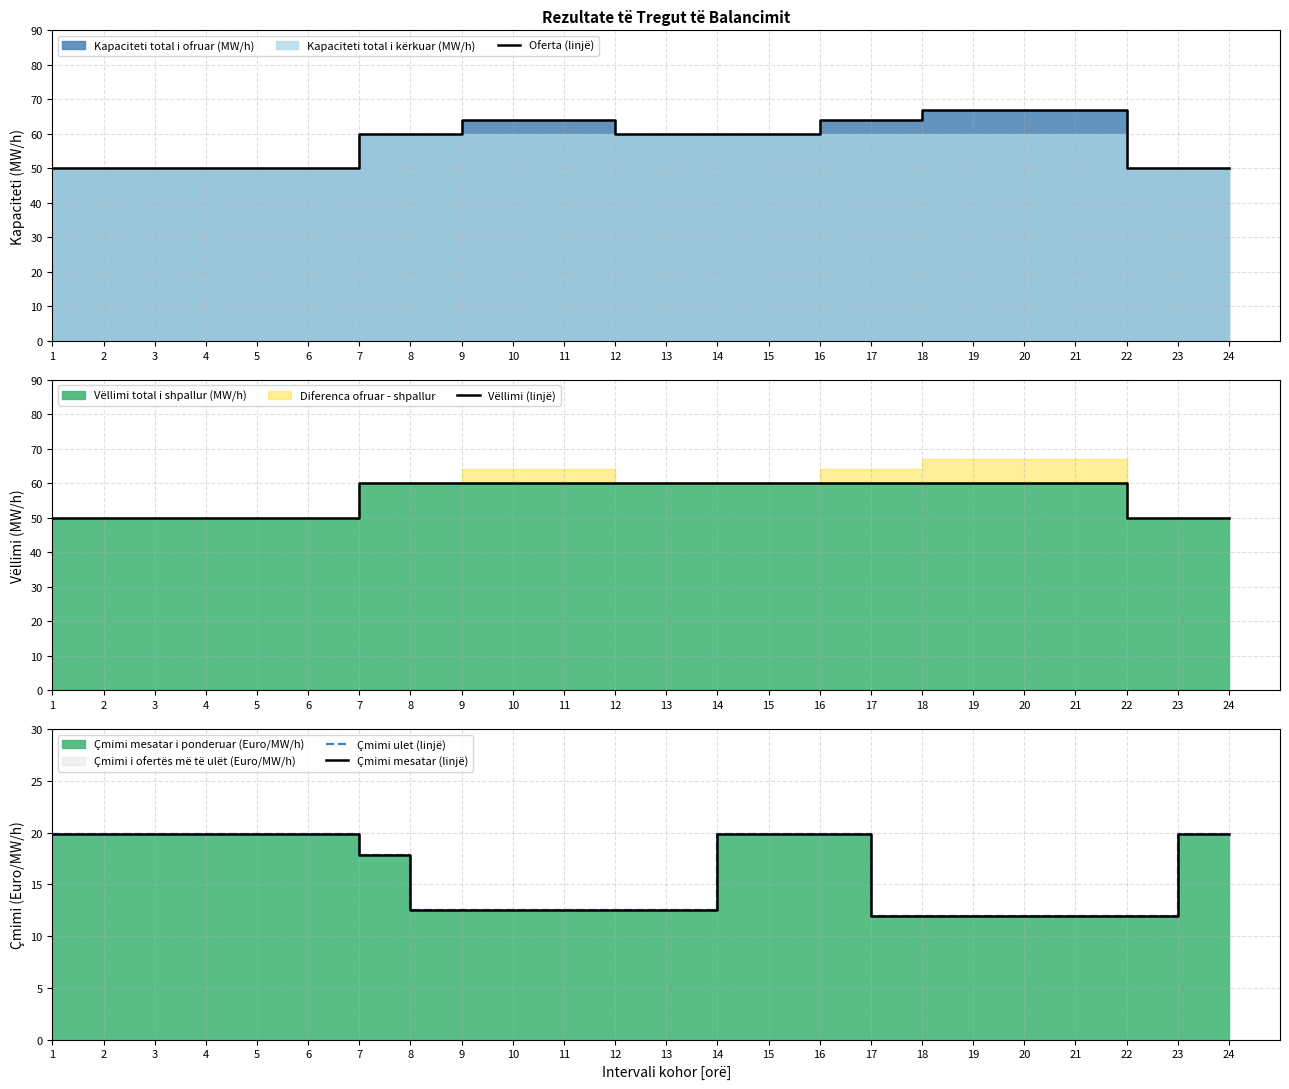

Which category has the highest value in the Çmimi ulet (linjë) series?

1